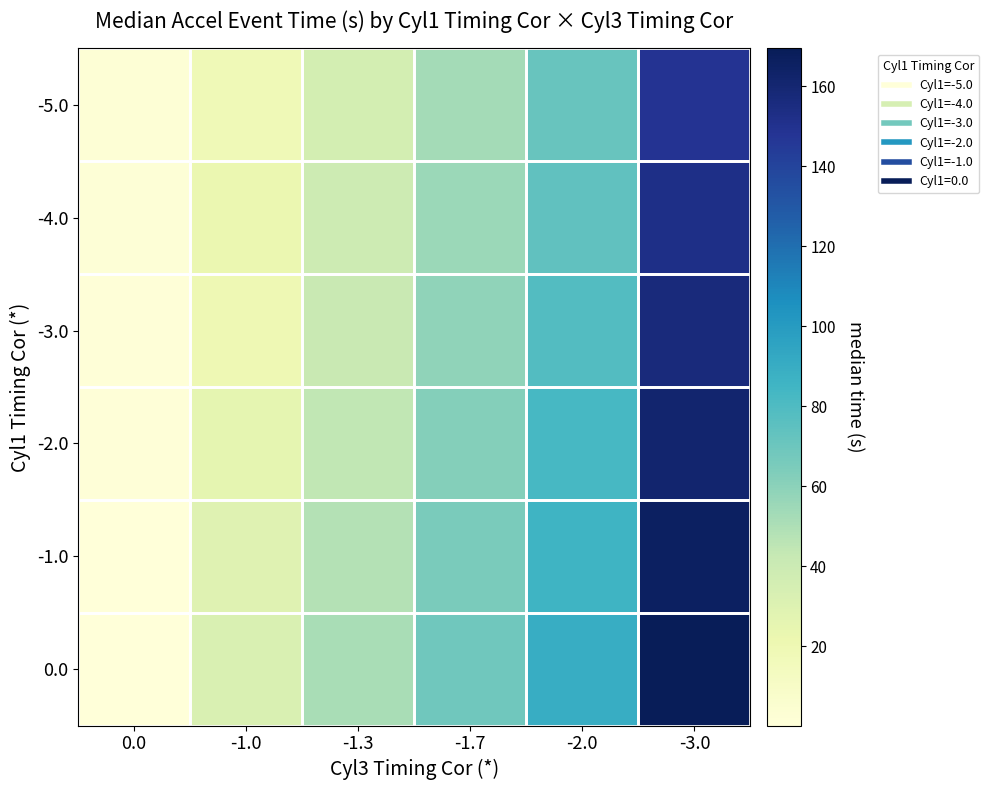

What is the total value across all series at -1.0?

147.0